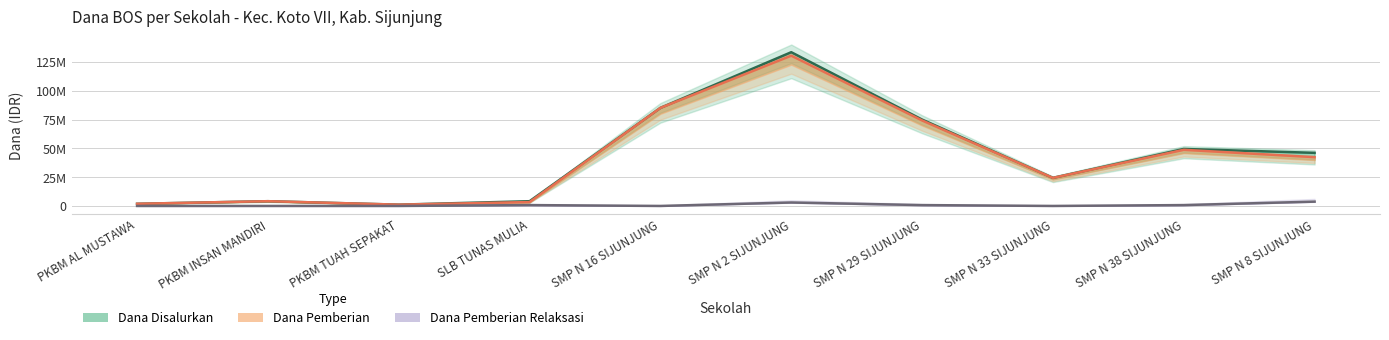

What is the total value across all series at SMP N 29 SIJUNJUNG?

150000000